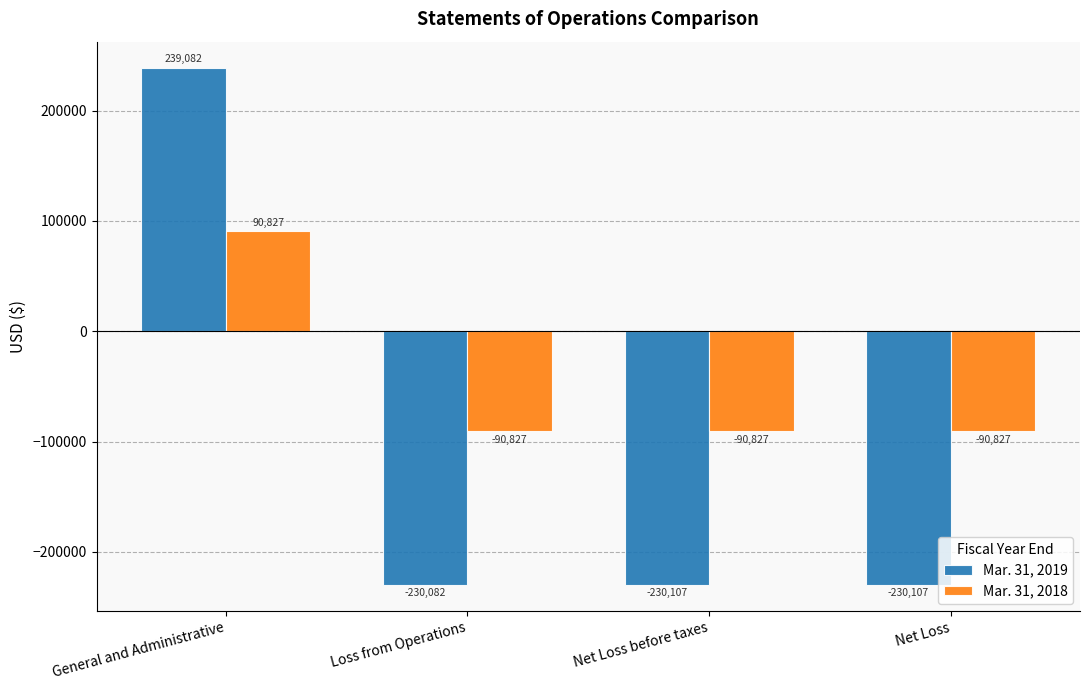

What are all the series names shown in the legend?

Mar. 31, 2019, Mar. 31, 2018